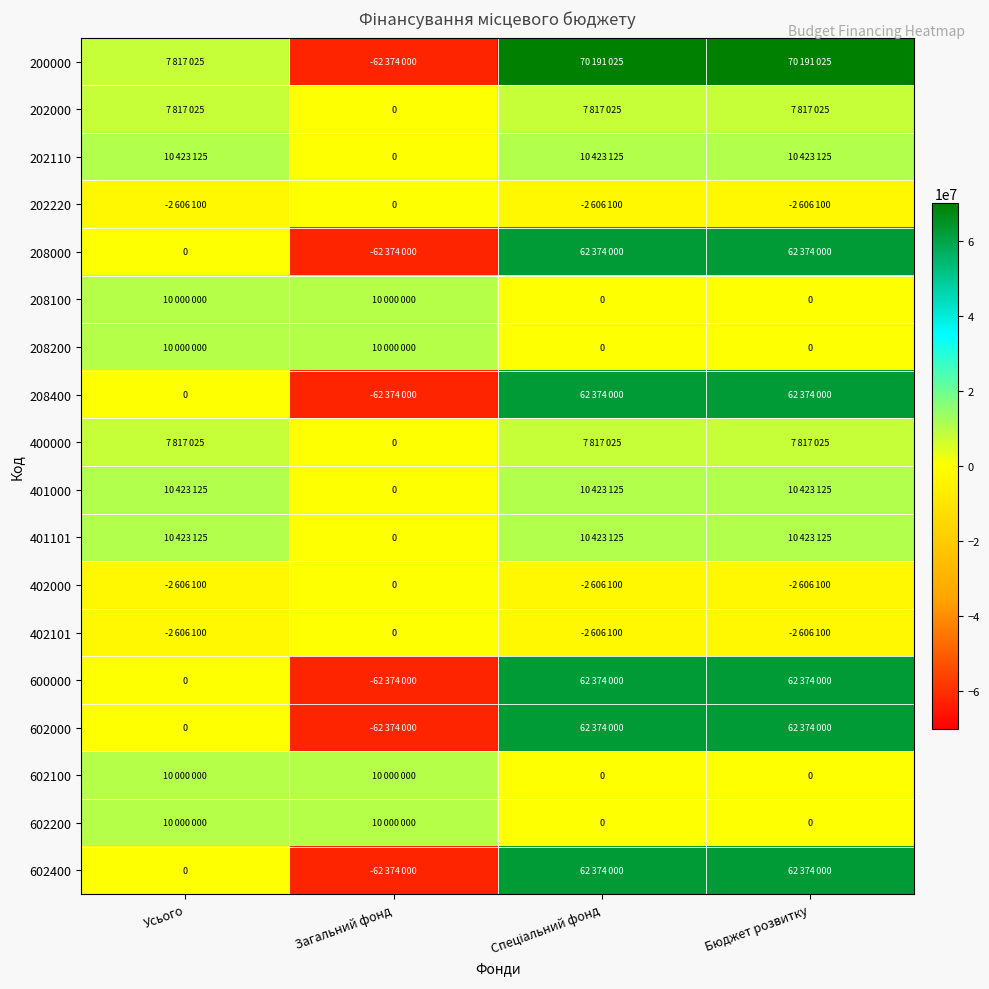

At which label is 202110 closest to 5211562?

Загальний фонд